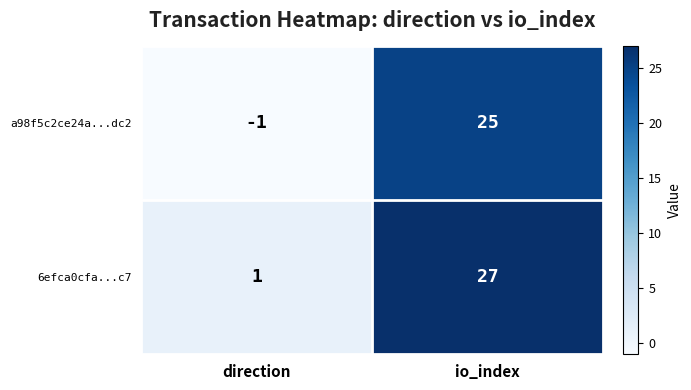

List the series in order of their overall mean, lowest first.

a98f5c2ce24a...dc2, 6efca0cfa...c7